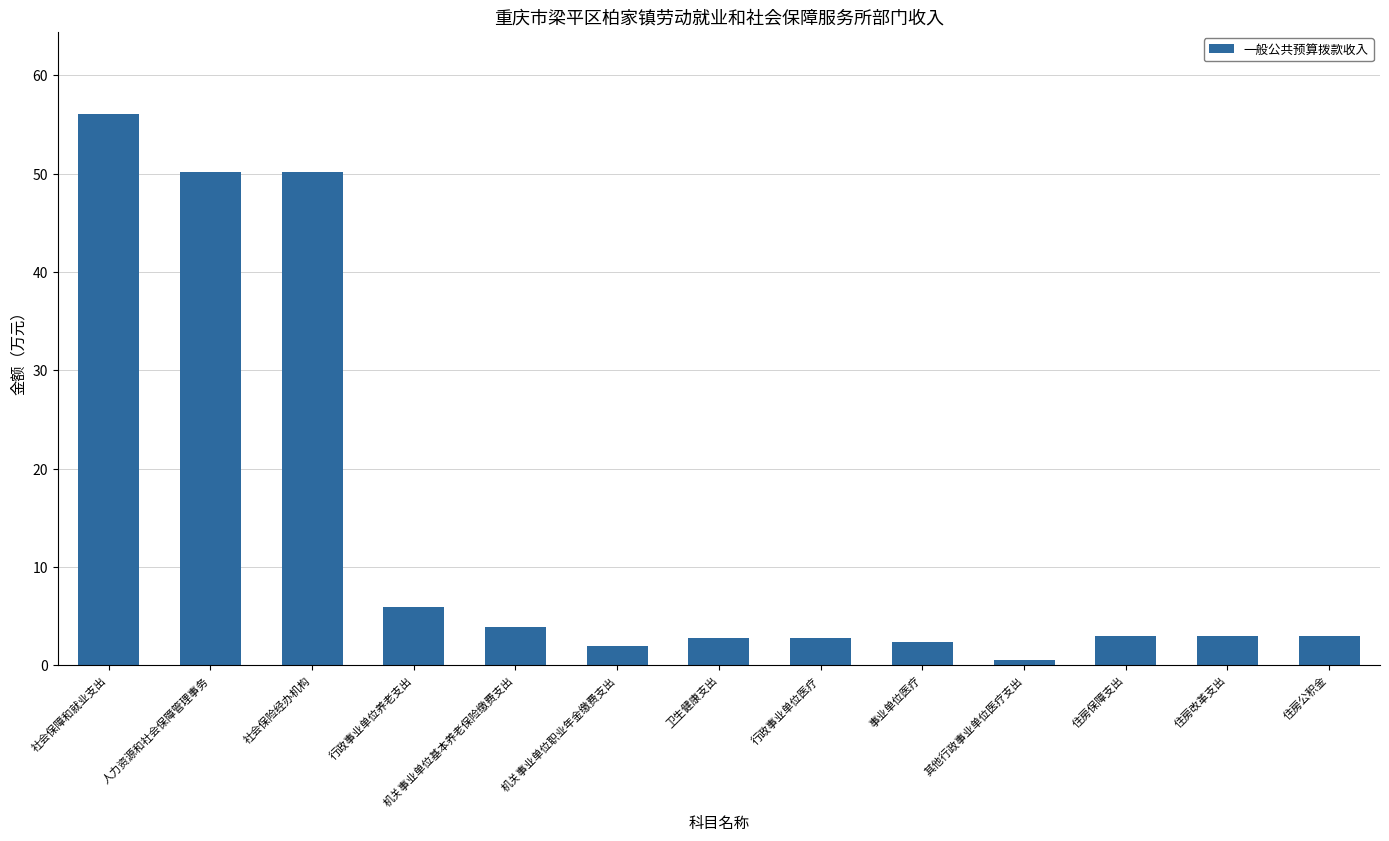

What is the label of the 3rd bar from the left?

社会保险经办机构